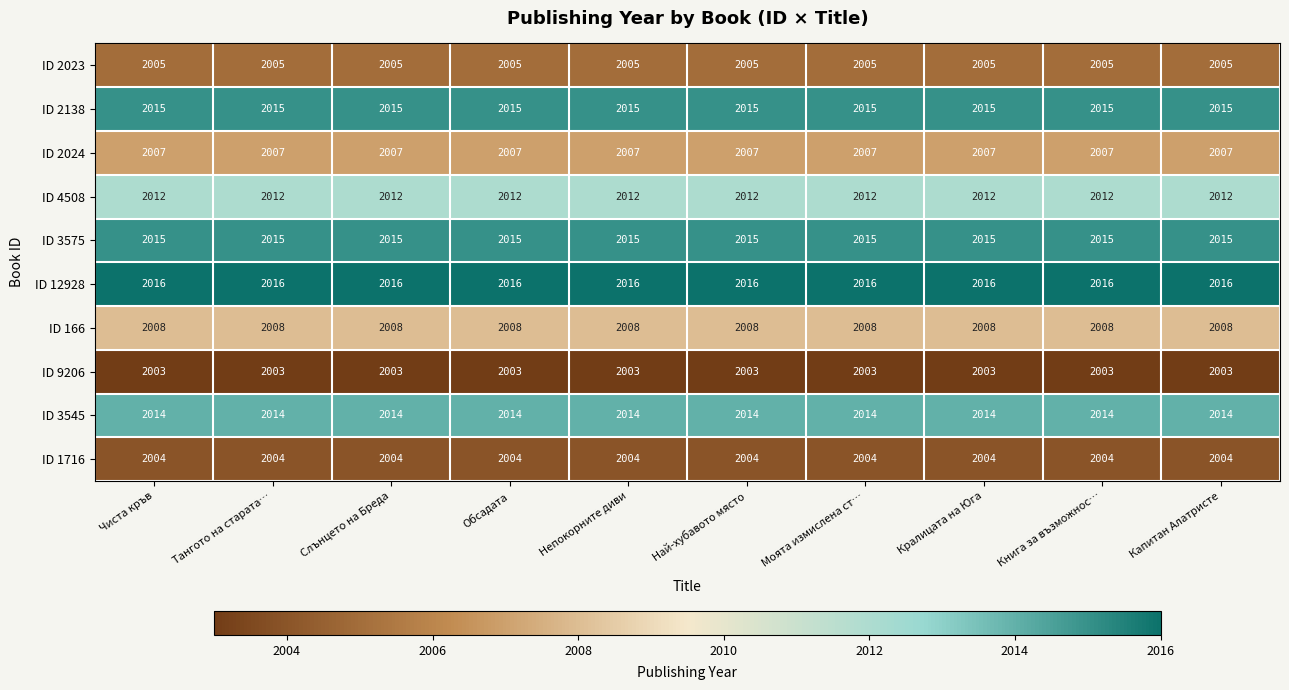

At how many categories does at least one series exceed 2004?

10